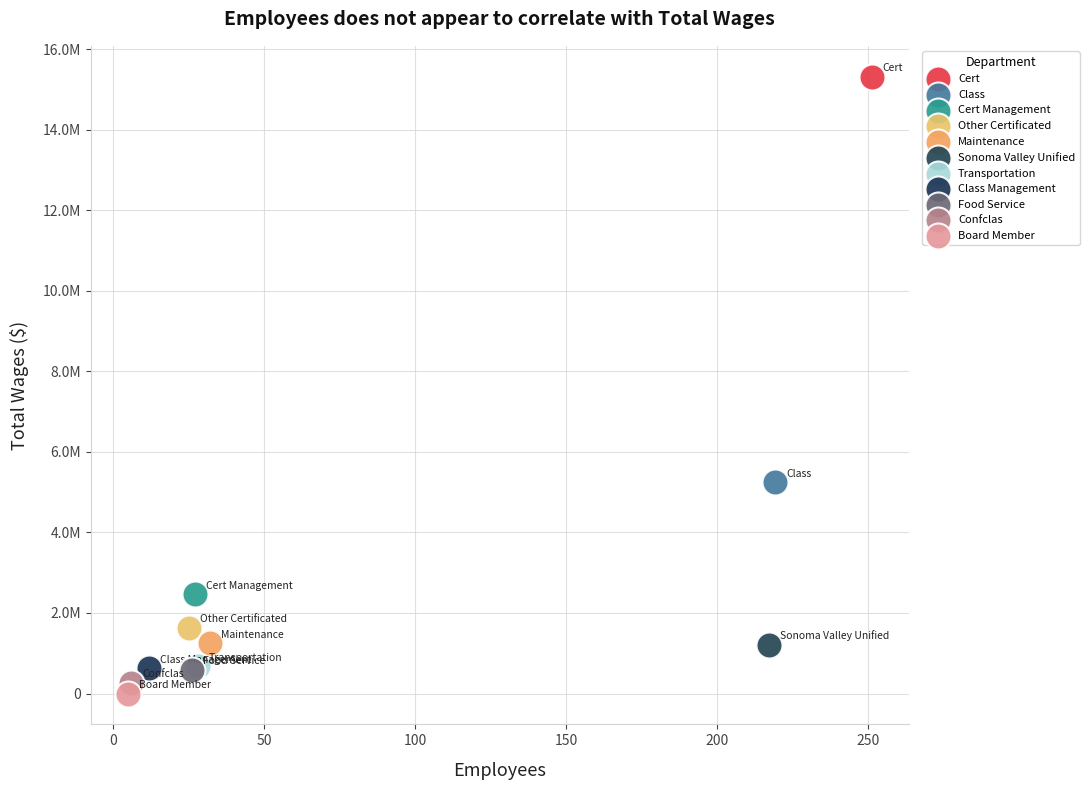

What are all the series names shown in the legend?

Cert, Class, Cert Management, Other Certificated, Maintenance, Sonoma Valley Unified, Transportation, Class Management, Food Service, Confclas, Board Member